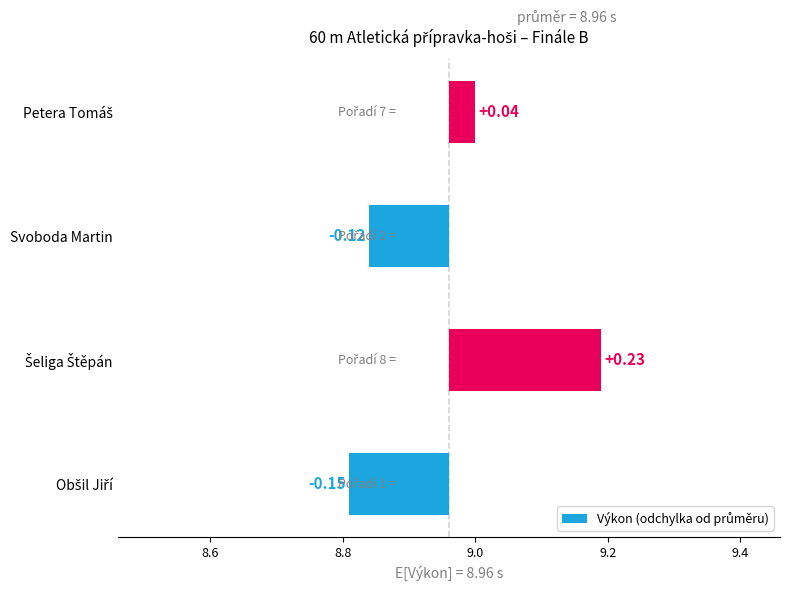

Are the bars horizontal?

Yes